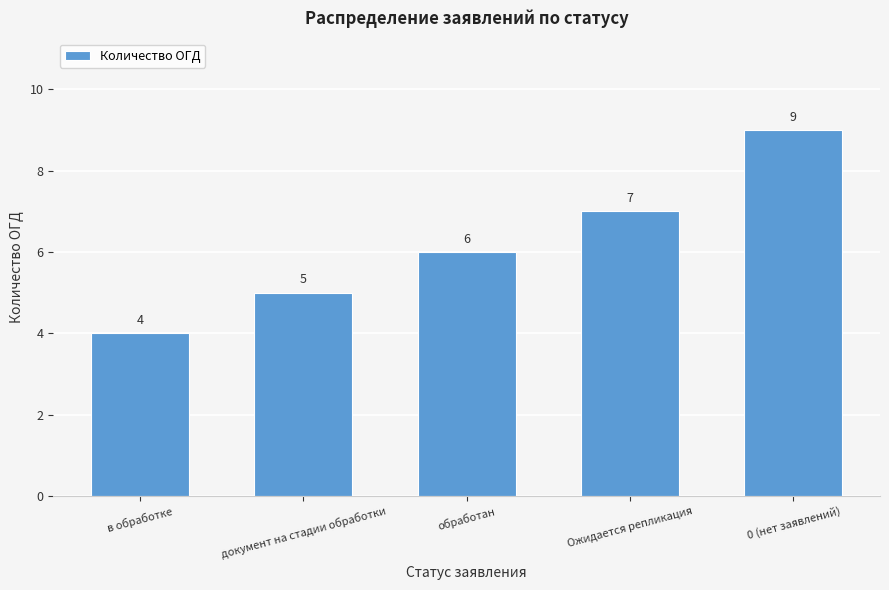

Reading left to right, transcribe all the data shown in this chart.

4	5	6	7	9